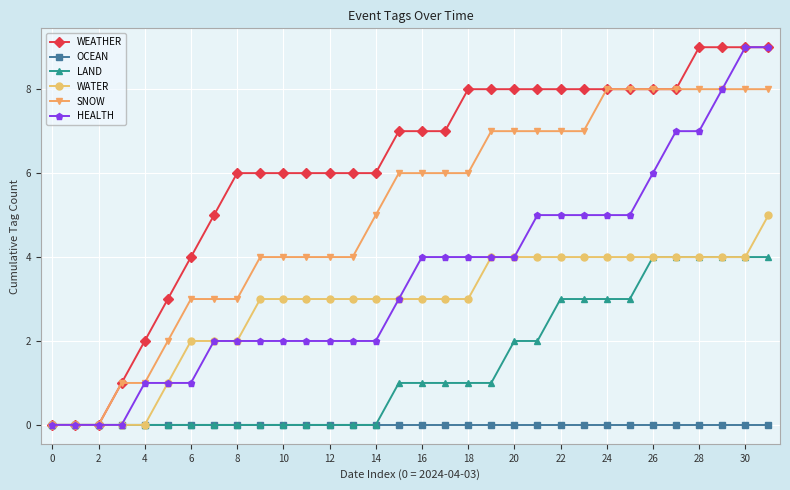

What is the maximum value shown in the chart?

9